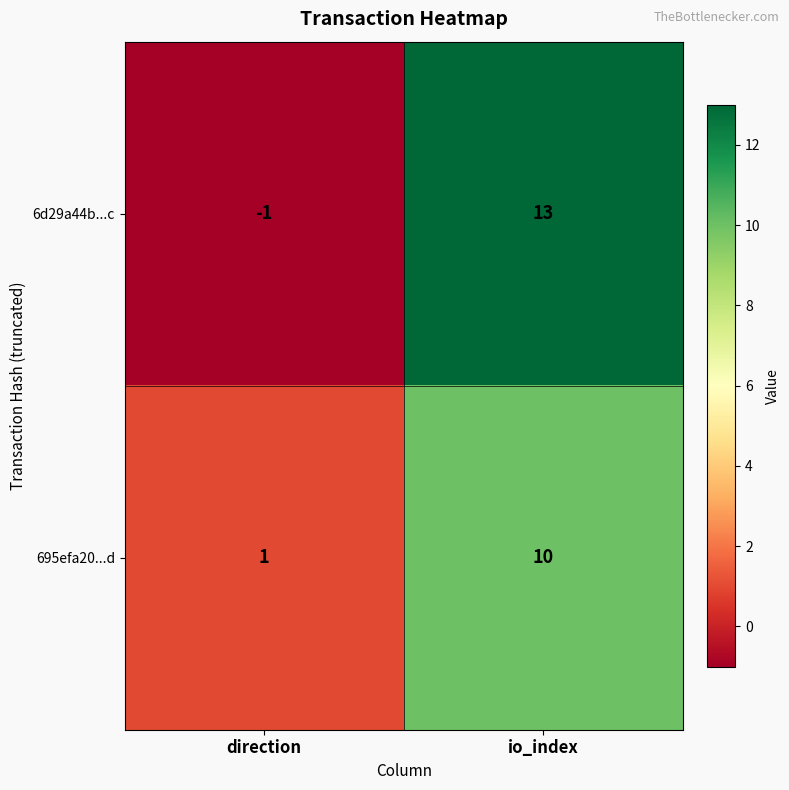

Which series has the widest spread of values?

6d29a44b...c